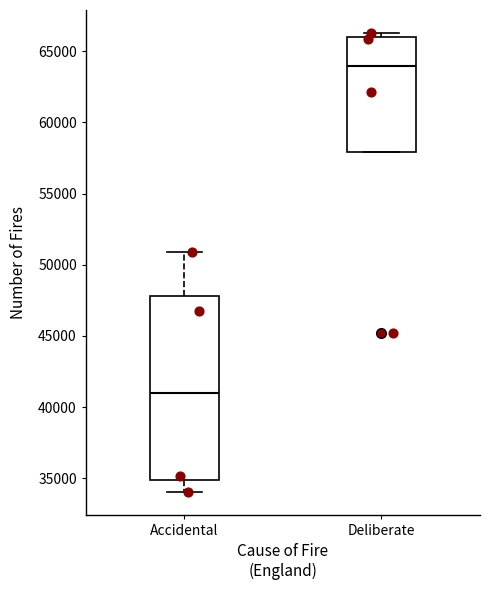

Which box is the tallest, from its lower edge to its upper edge?

Accidental